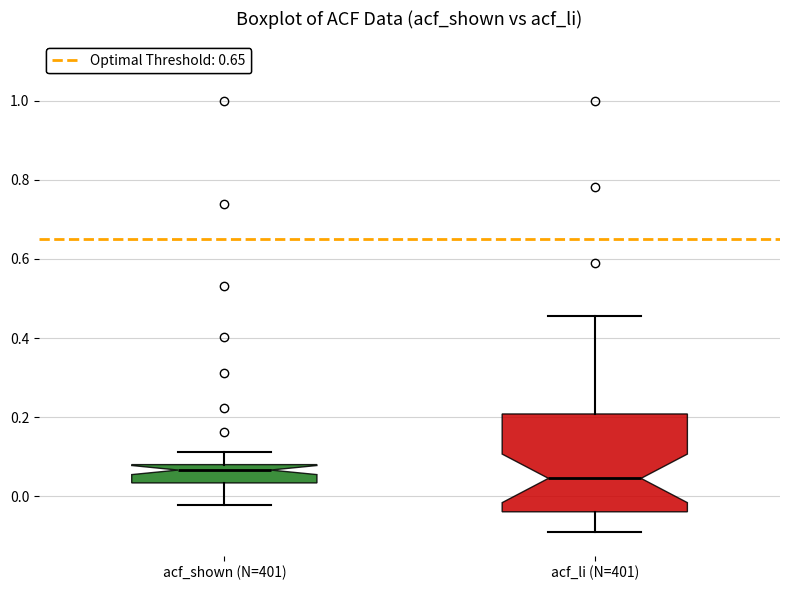

Where does the lower whisker of the box for acf_li (N=401) end on the y-axis? The values are not printed on the chart, so give them approximately, as read against the axis.

-0.08